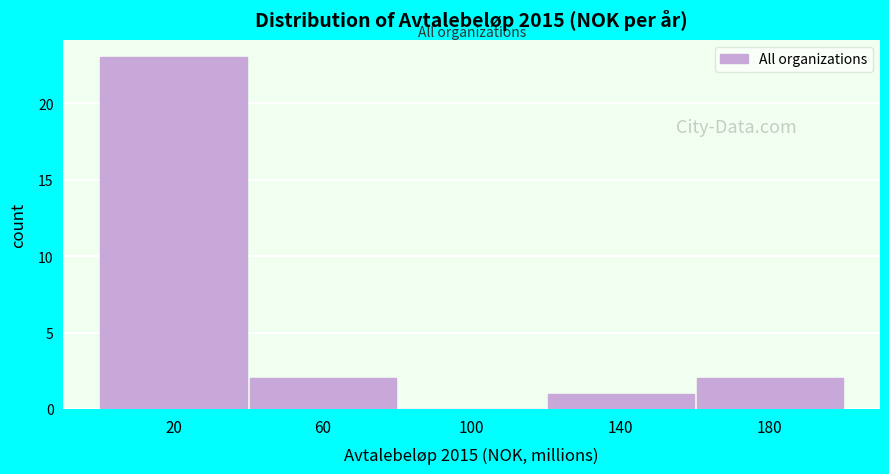

Over which range of the x-axis is the bar tallest?

0 to 40